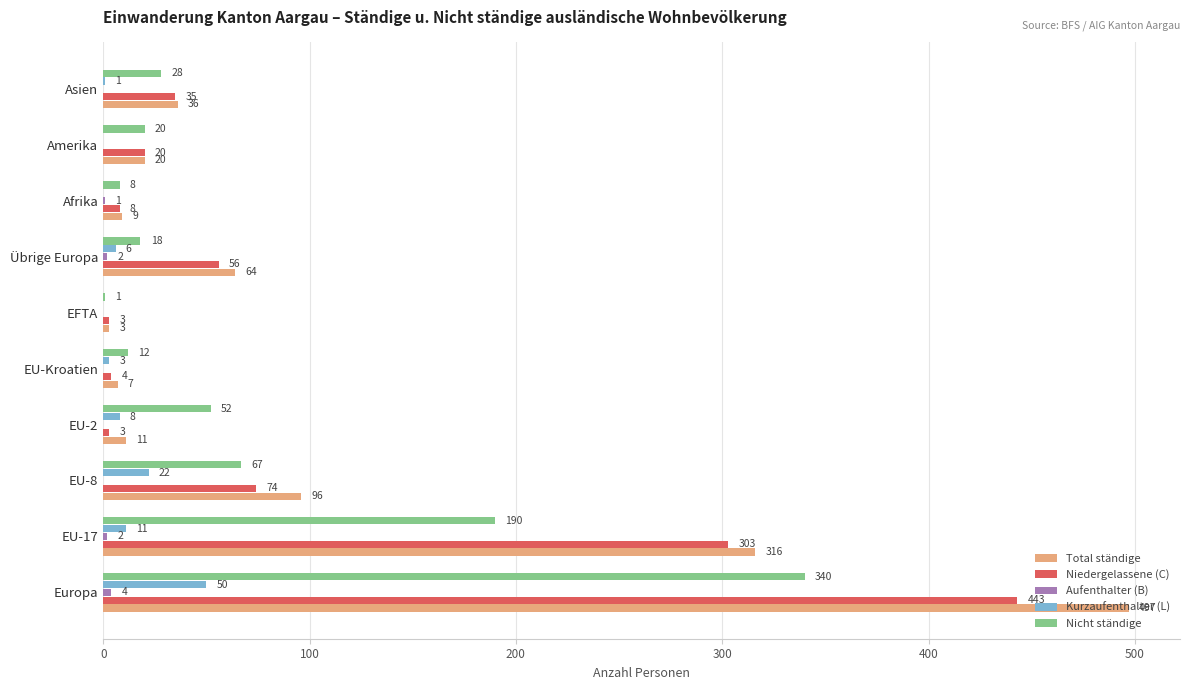

What is the maximum value for Nicht ständige?

340